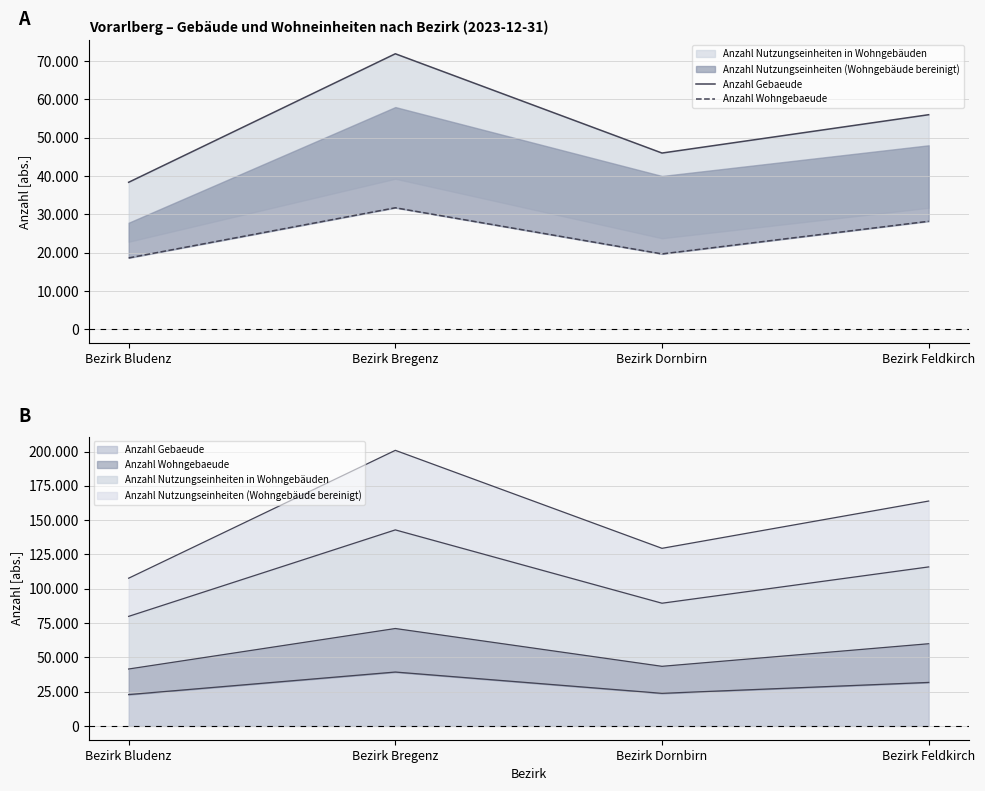

True or false: Anzahl Wohngebaeude and Anzahl Gebaeude cross at least once.

False